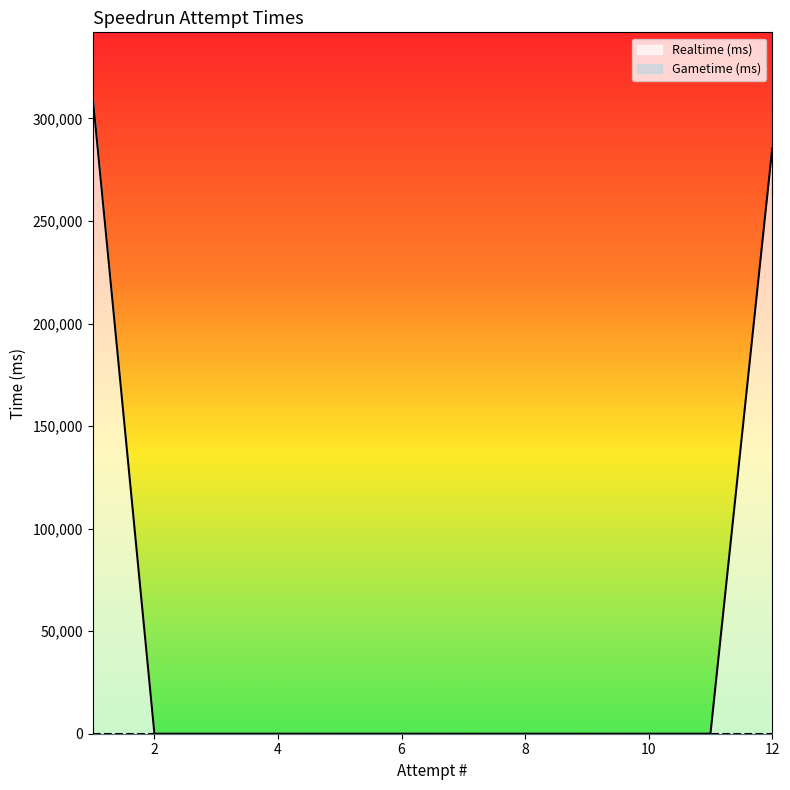

What is the value of the 12th point from the left?

285394